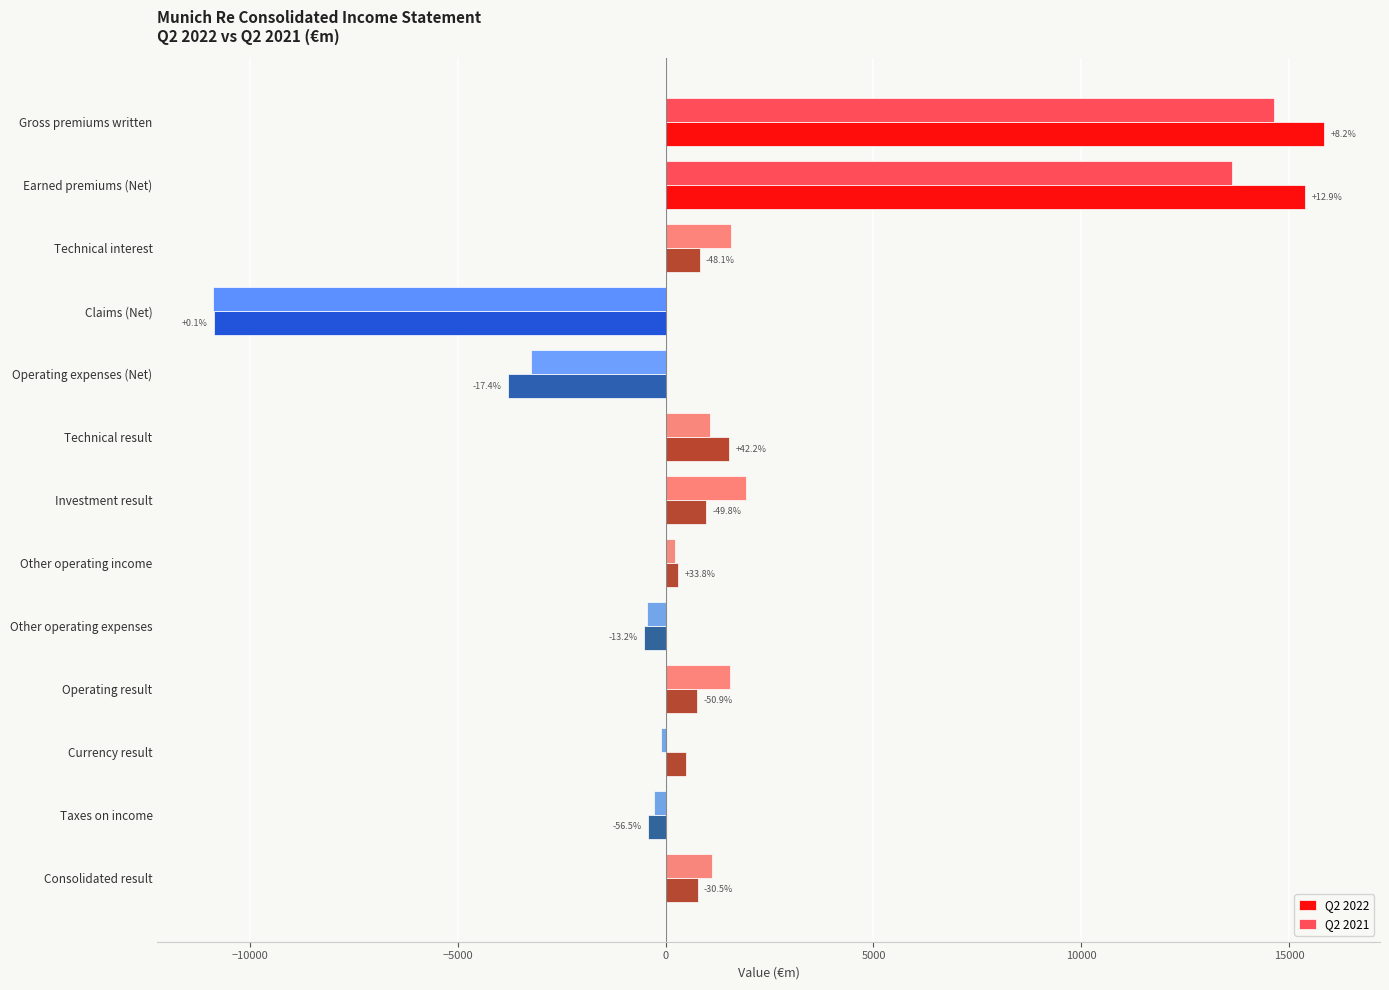

Rank the series by their maximum value, from highest to lowest.

Q2 2022, Q2 2021